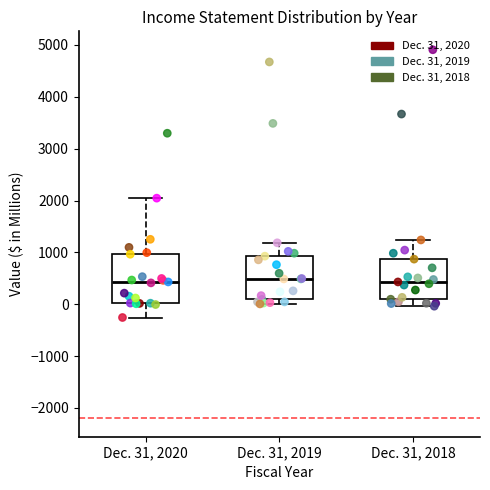

Comparing the boxes themselves (not the whiskers), which one is the tallest?

Dec. 31, 2020